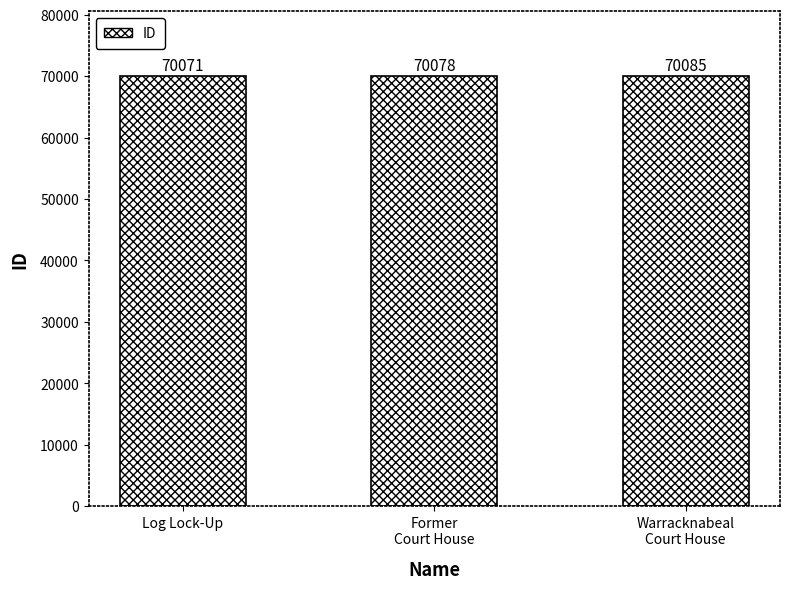

Is it true that the value at Warracknabeal
Court House is 122173?

False